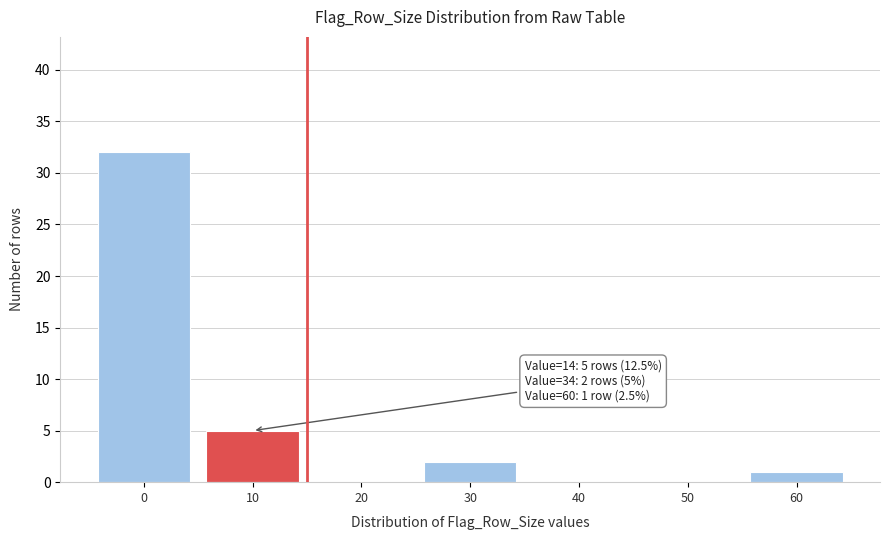

Reading left to right, list all the values displayed in this chart.

0=32	10=5	20=0	30=2	40=0	50=0	60=1